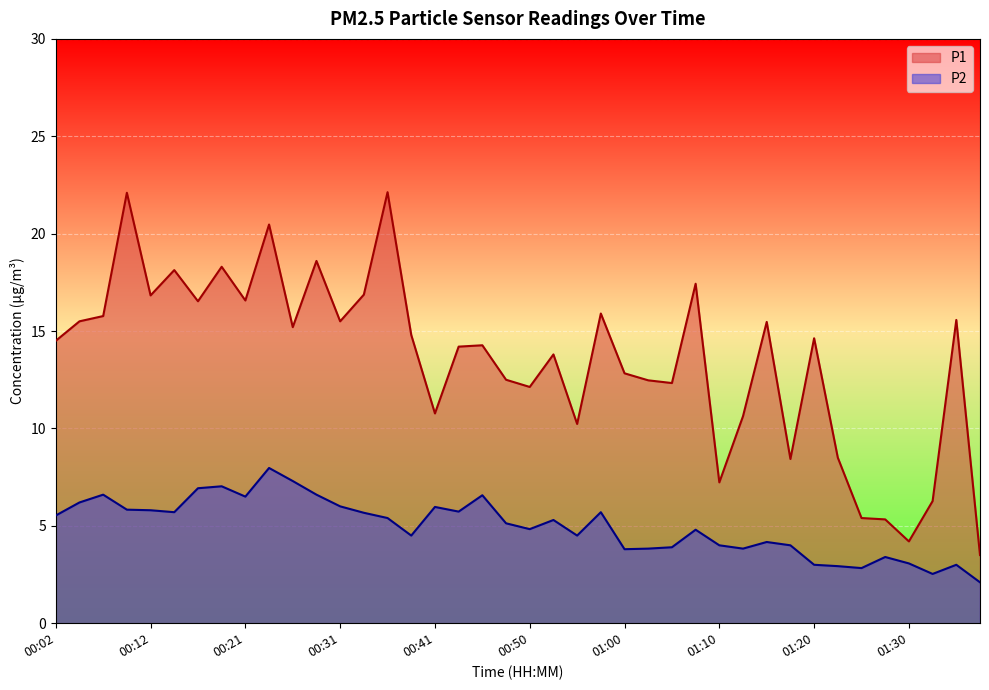

What is the value of the P2 point at the 27th from the left?

3.9